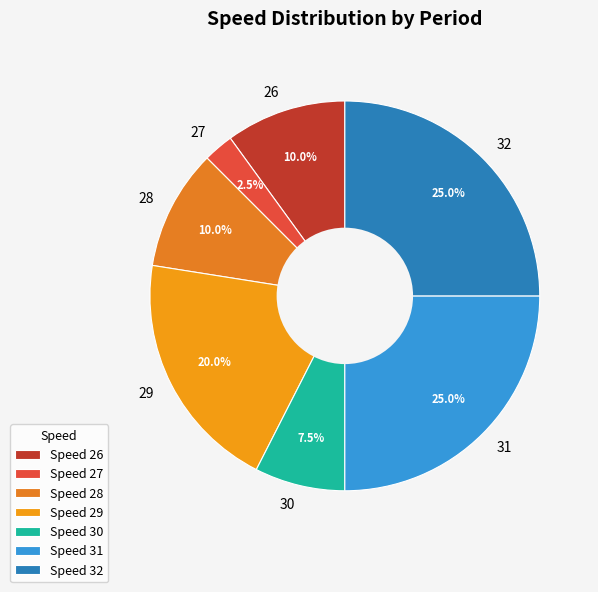

How many segments does this pie chart have?

7